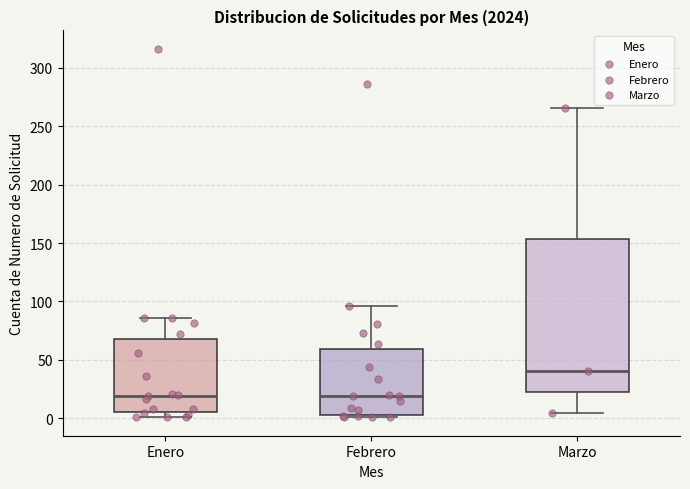

Which box is the tallest, from its lower edge to its upper edge?

Marzo